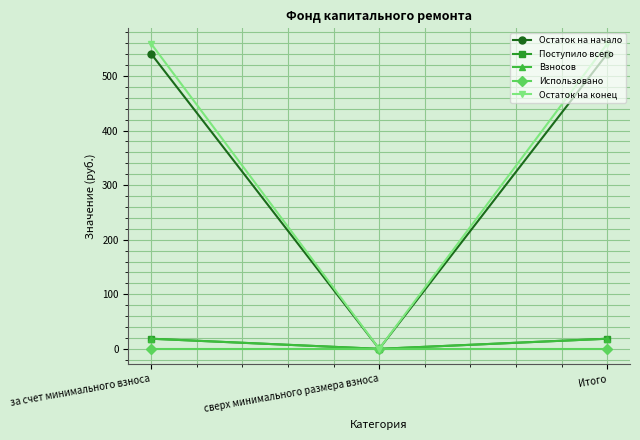

What is the difference between the maximum and minimum values in the Взносов series?

18.6